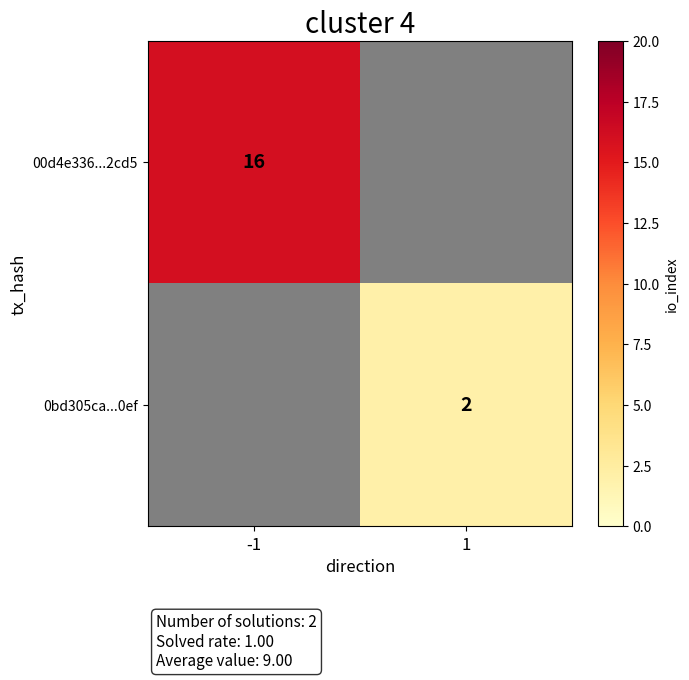

Which category has the lowest value across all series?

1